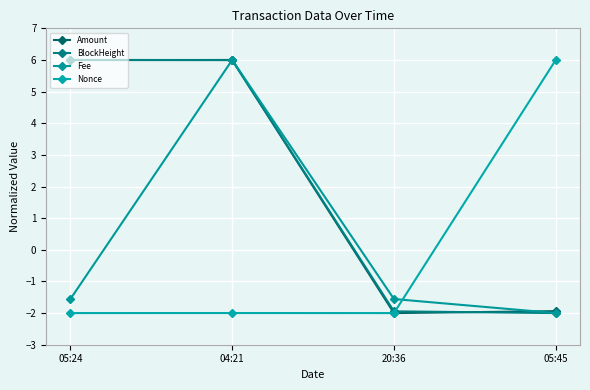

Which series has the largest total across all categories?

Amount